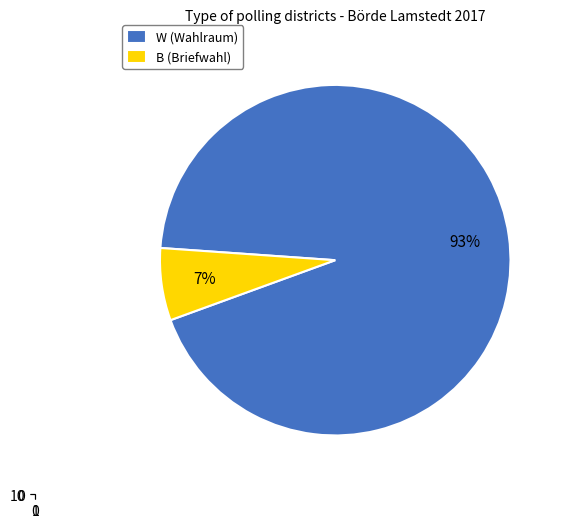

Is there a majority slice in this chart?

Yes